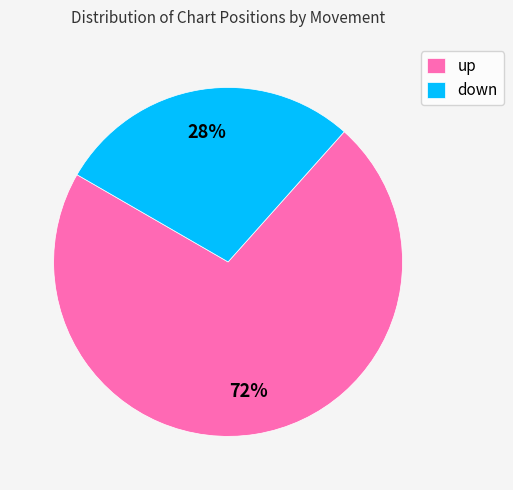

What is the largest slice in the pie chart?

up